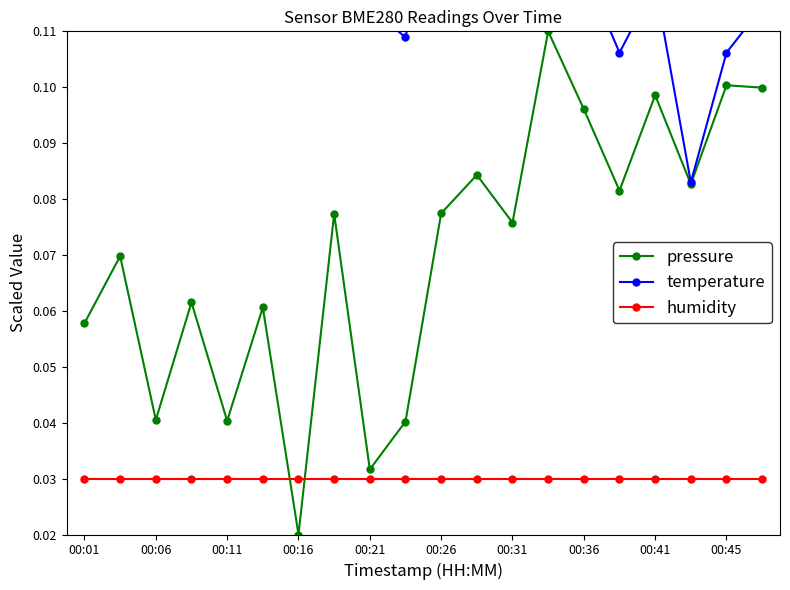

Reading left to right, what are all the values shown in this chart?

pressure: 0.1	0.1	0.0	0.1	0.0	0.1	0.0	0.1	0.0	0.0	0.1	0.1	0.1	0.1	0.1	0.1	0.1	0.1	0.1	0.1
temperature: 0.1	0.2	0.1	0.1	0.1	0.1	0.1	0.1	0.1	0.1	0.1	0.1	0.1	0.1	0.1	0.1	0.1	0.1	0.1	0.1
humidity: 0.0	0.0	0.0	0.0	0.0	0.0	0.0	0.0	0.0	0.0	0.0	0.0	0.0	0.0	0.0	0.0	0.0	0.0	0.0	0.0